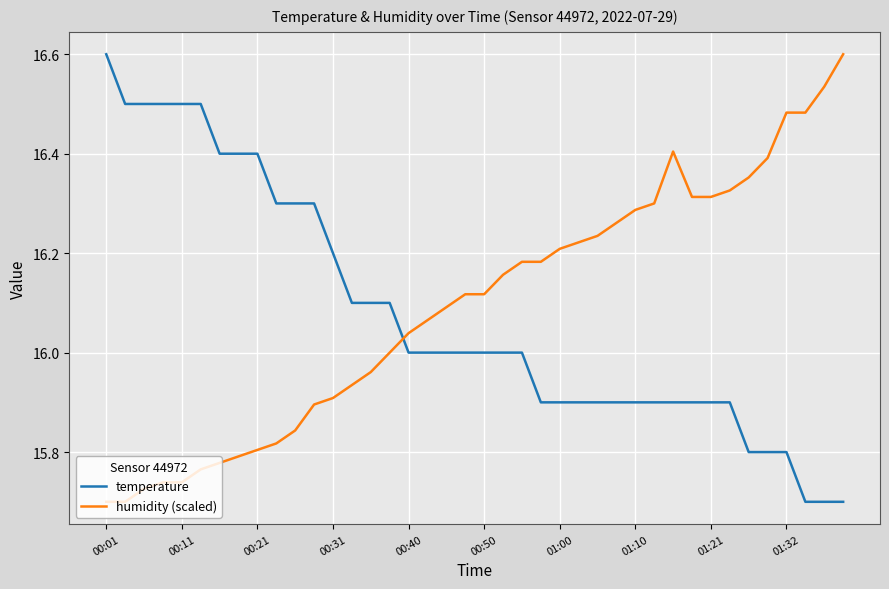

True or false: temperature and humidity (scaled) cross at least once.

True